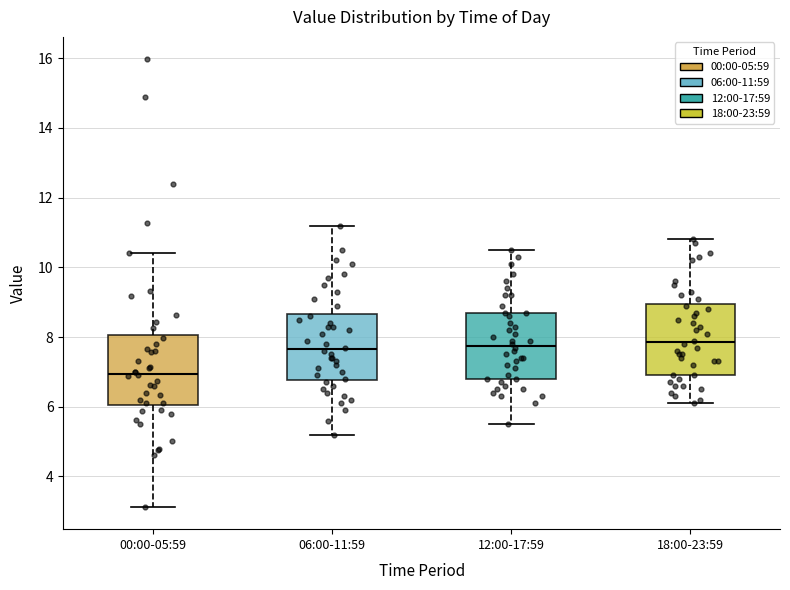

Which box has the lowest median line?

00:00-05:59